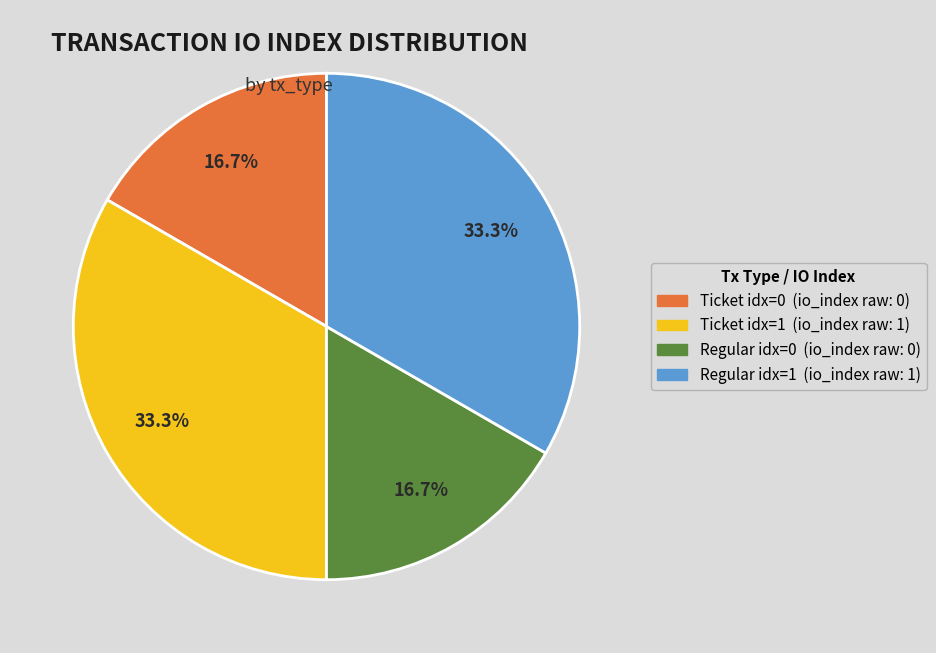

To the nearest percent, what is the difference between the largest and smallest slice percentages?

17%